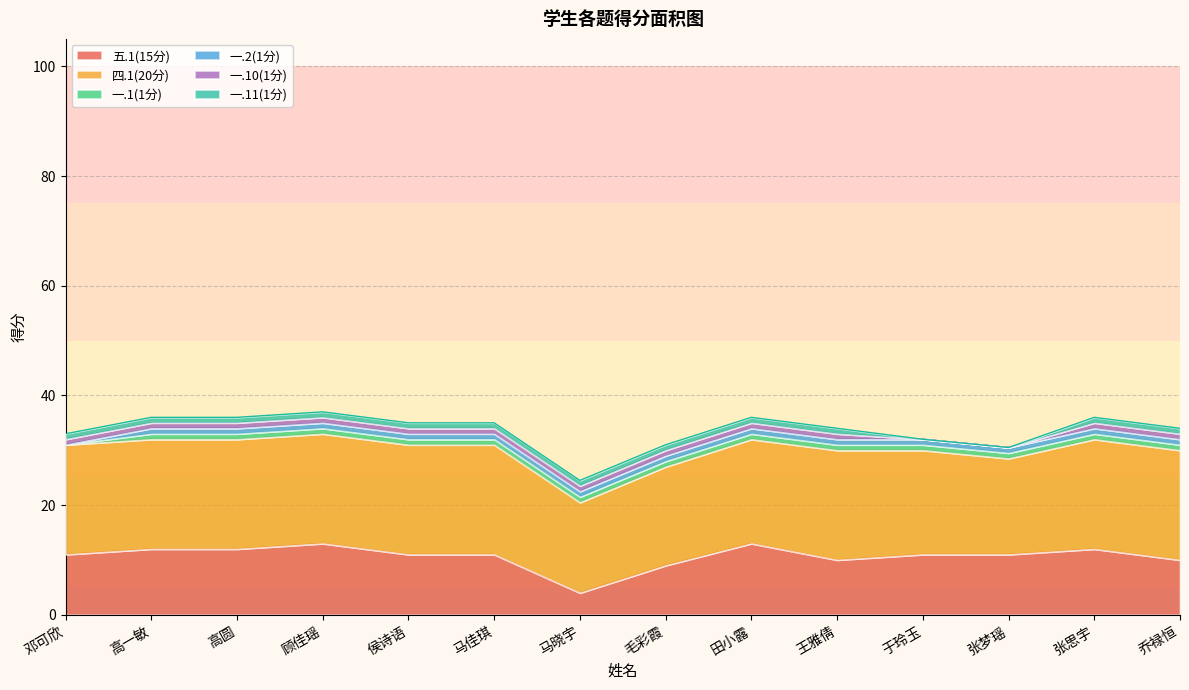

What is the value of the 一.2(1分) point at the 7th from the left?

1.0